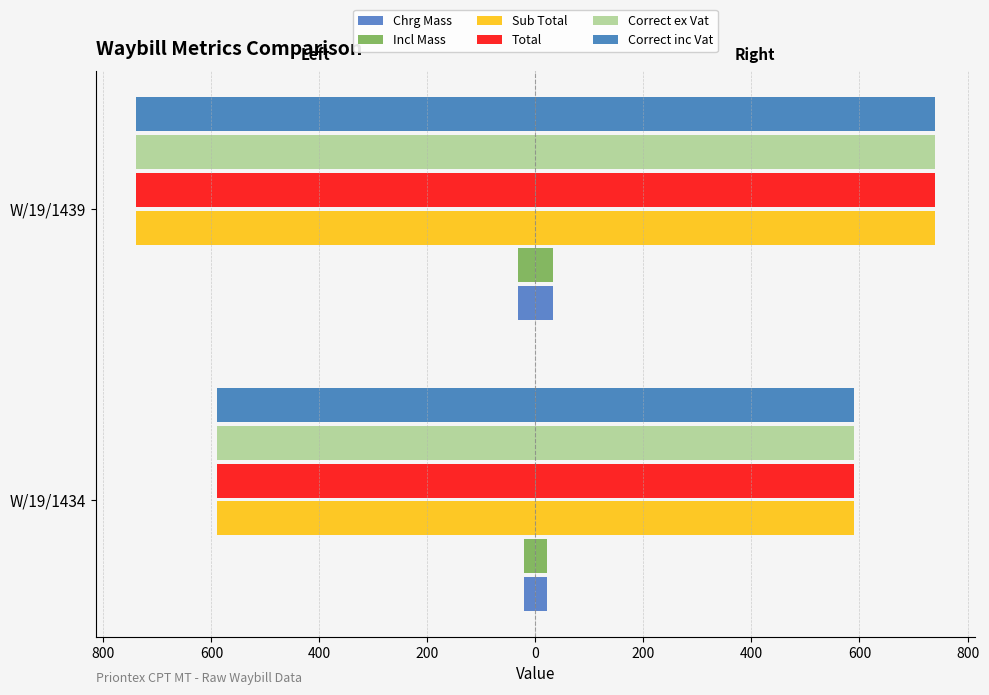

What is the value of the Correct ex Vat bar at the 2nd from the left?

-739.6